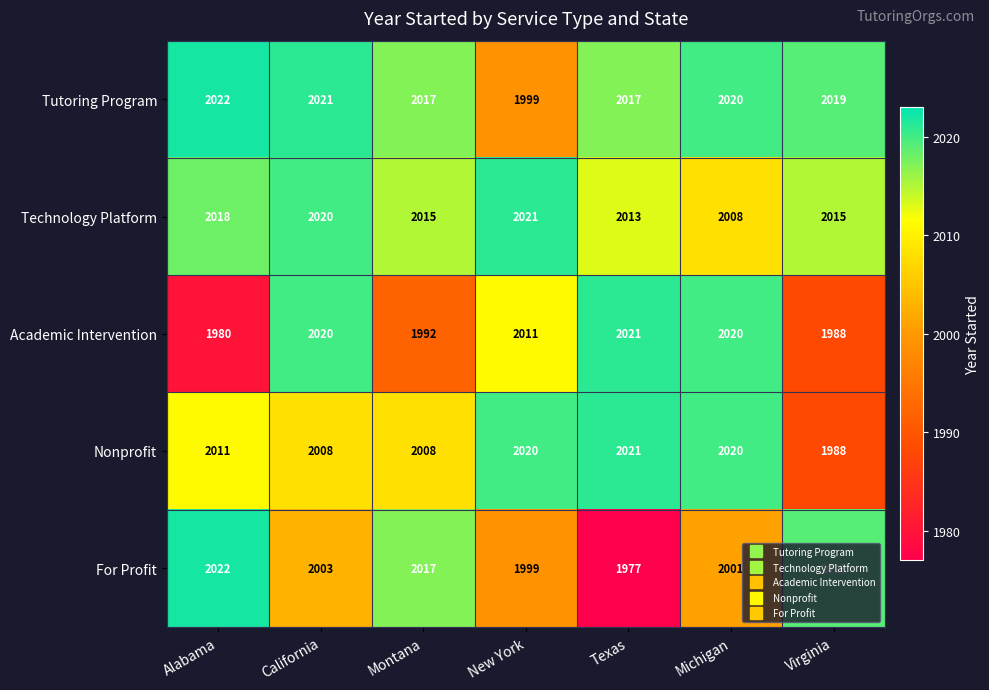

List the labels in order of For Profit value, largest first.

Alabama, Virginia, Montana, California, Michigan, New York, Texas